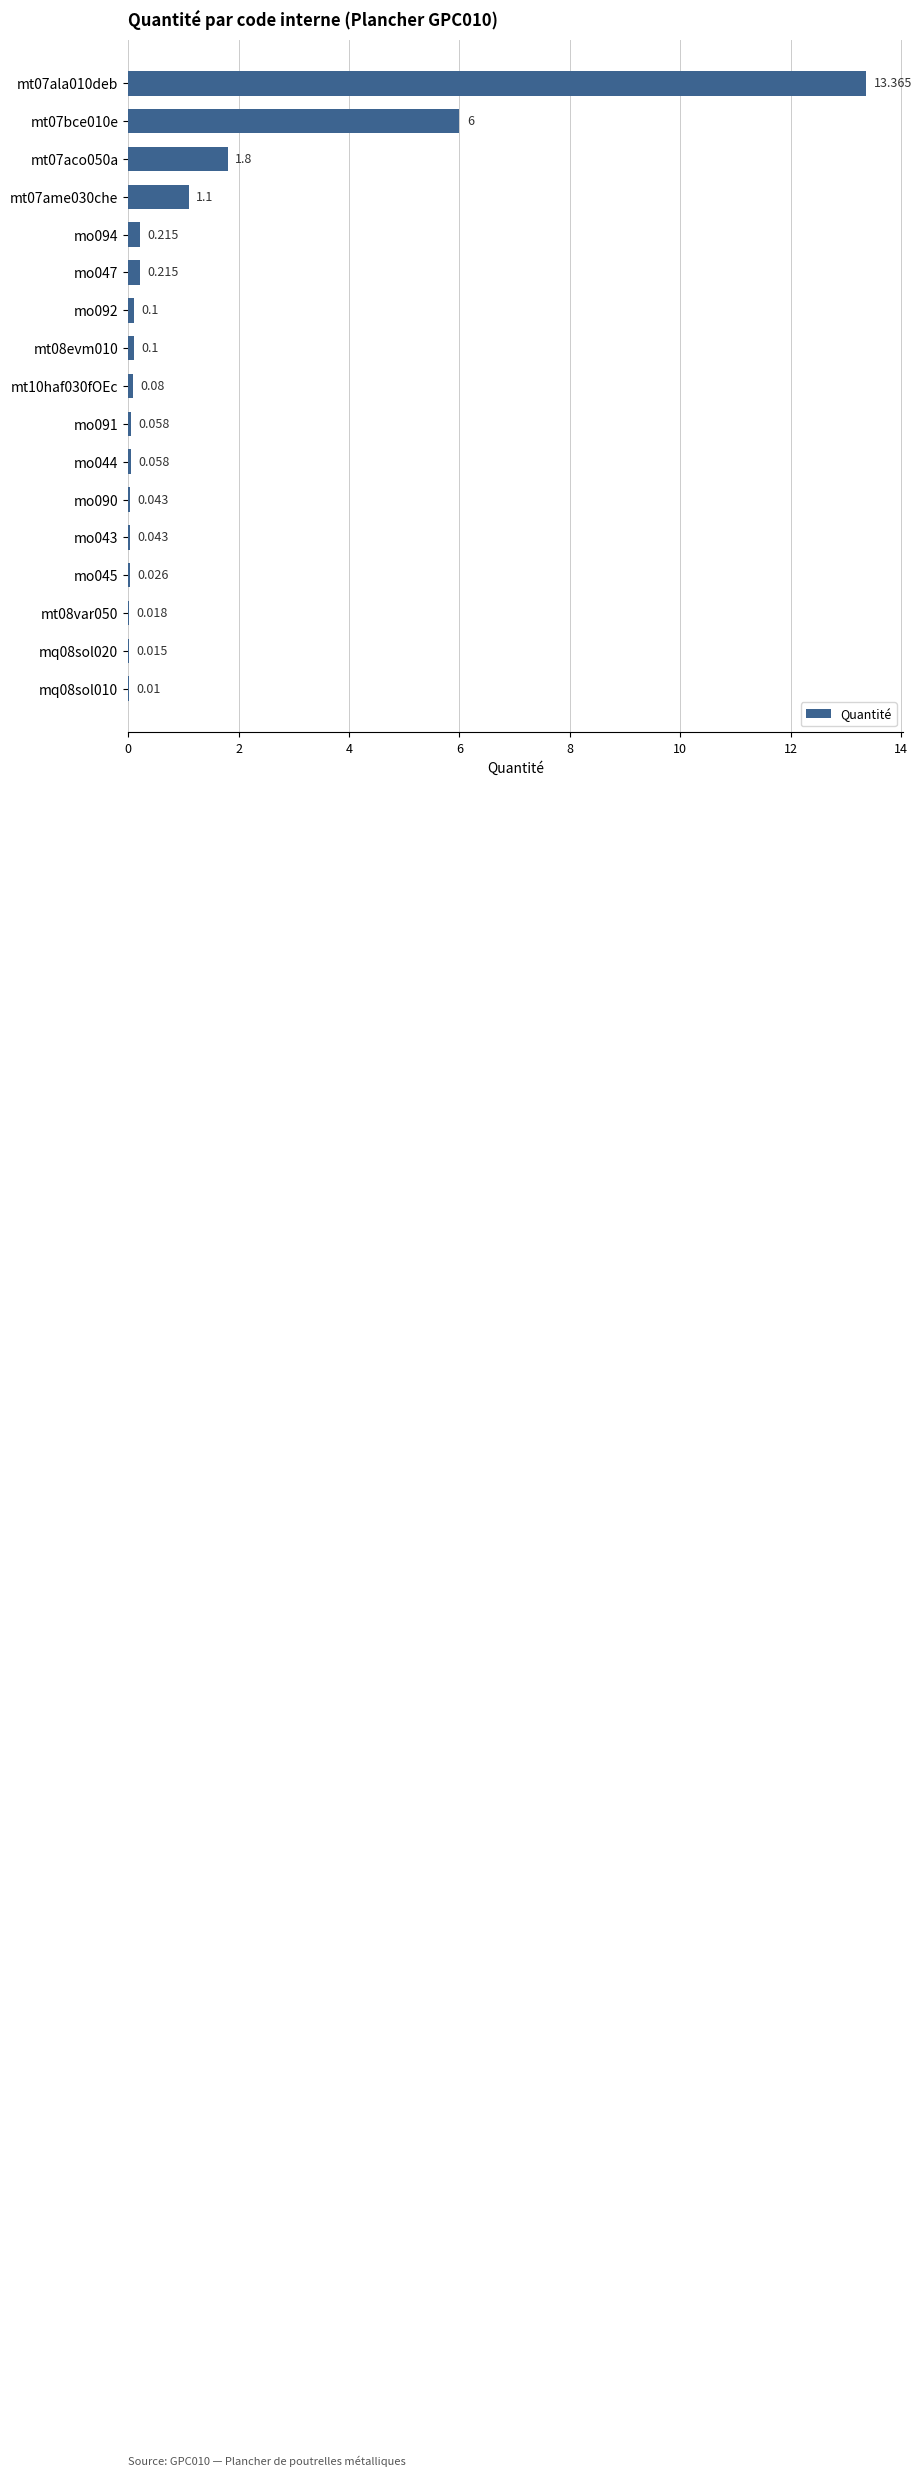

What is the difference between the maximum and second lowest values?

13.3